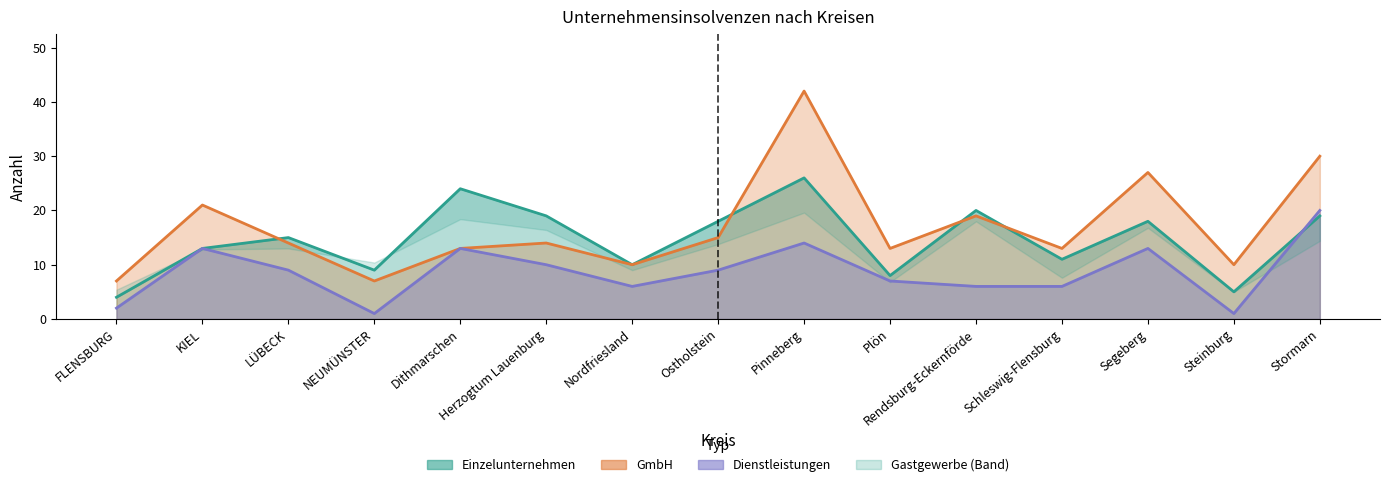

The GmbH series shows 42 at Stormarn. True or false?

False